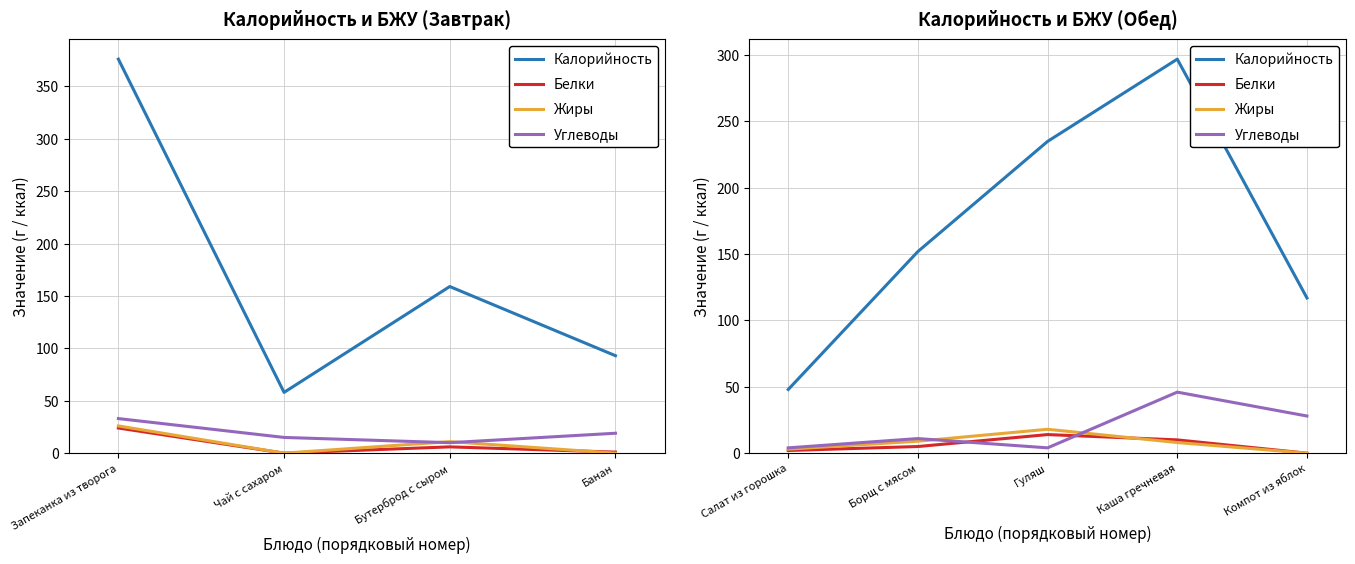

What is the label of the 3rd point from the left?

Гуляш